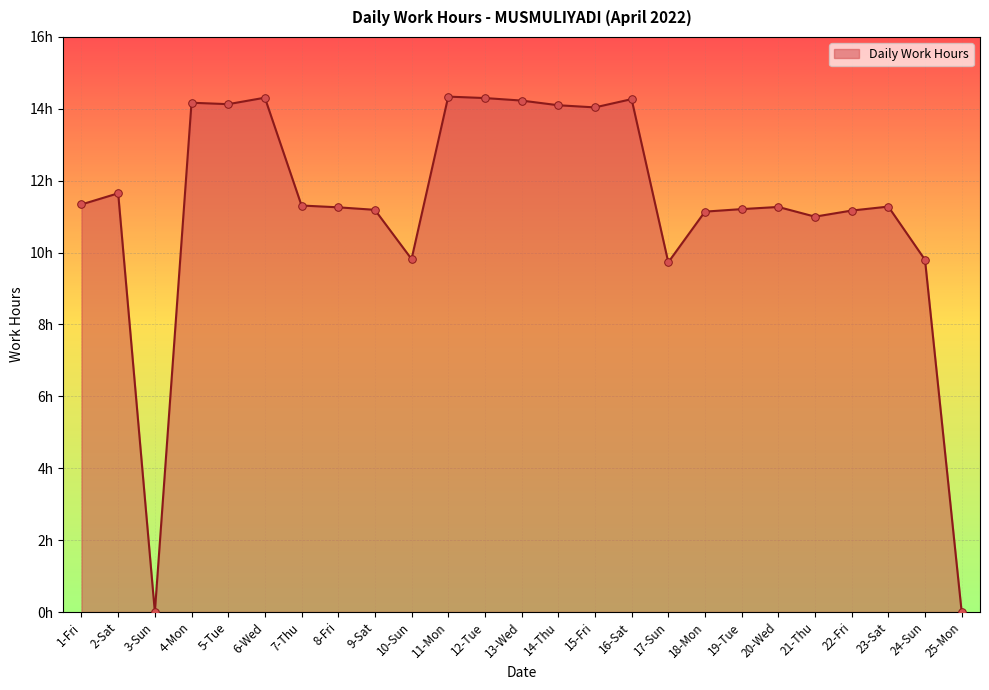

Does the chart have visible grid lines?

Yes